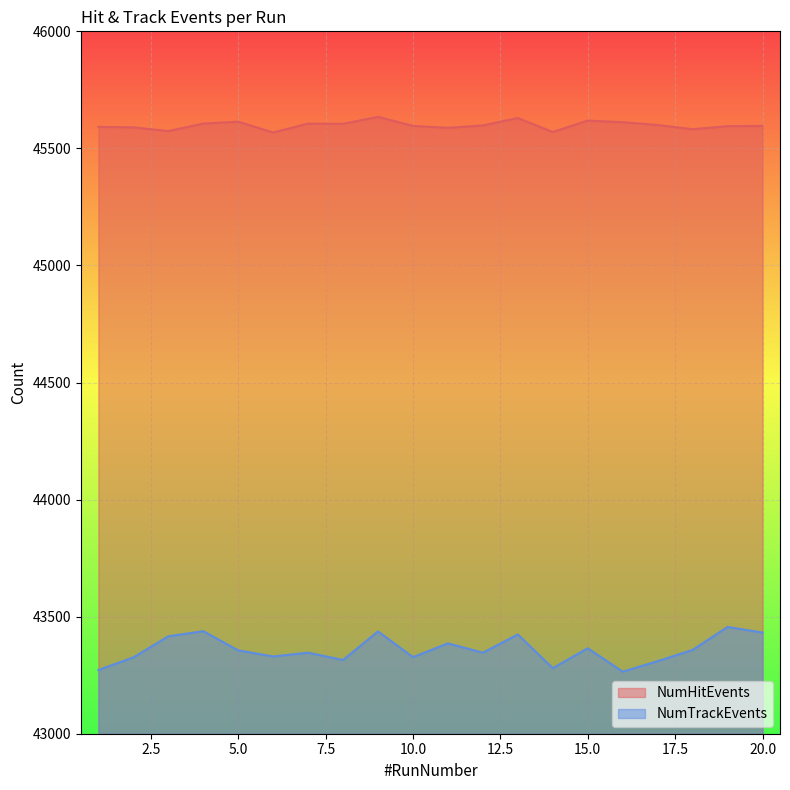

At which category is the sum across all series the highest?

9